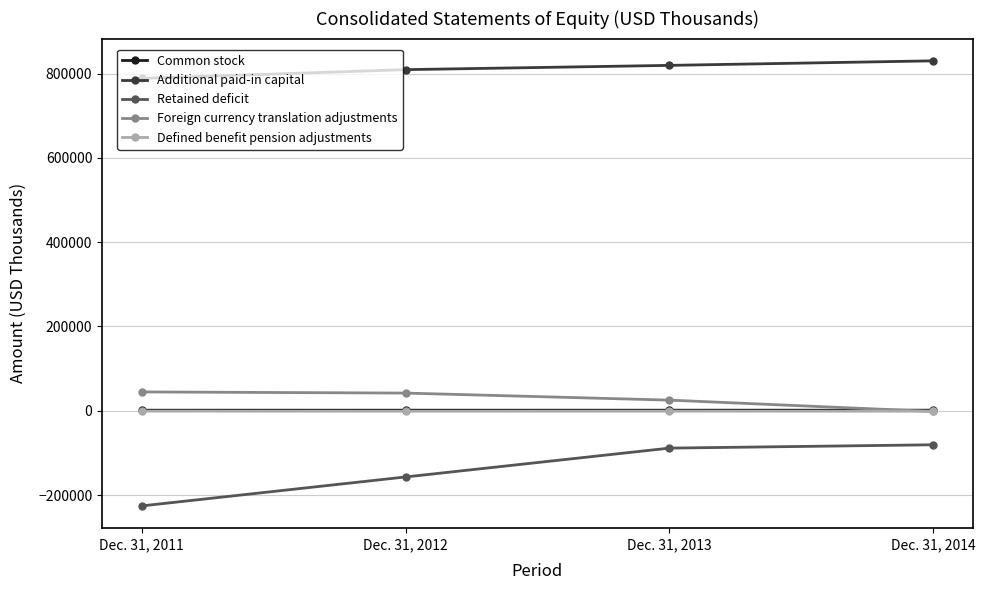

How many lines are shown in the chart?

5